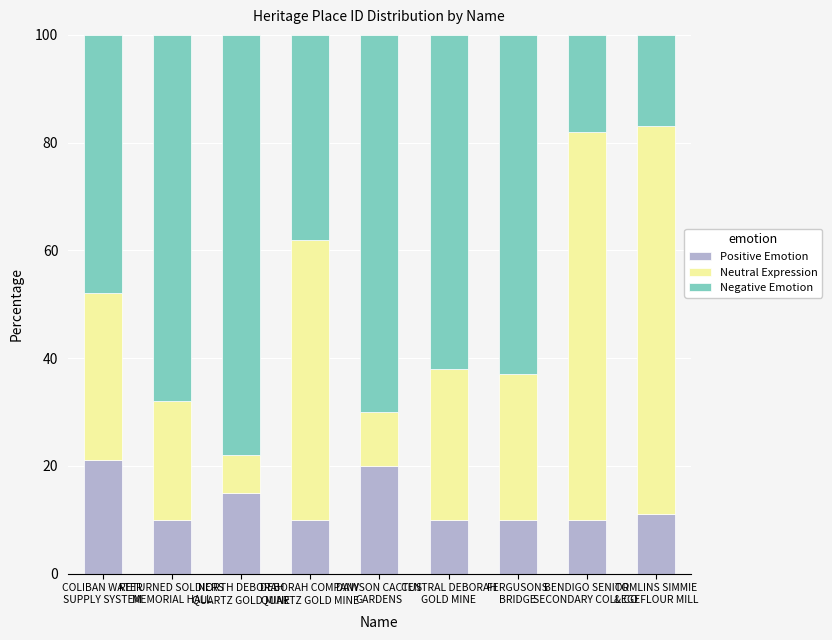

What is the highest value of the Positive Emotion series?

21